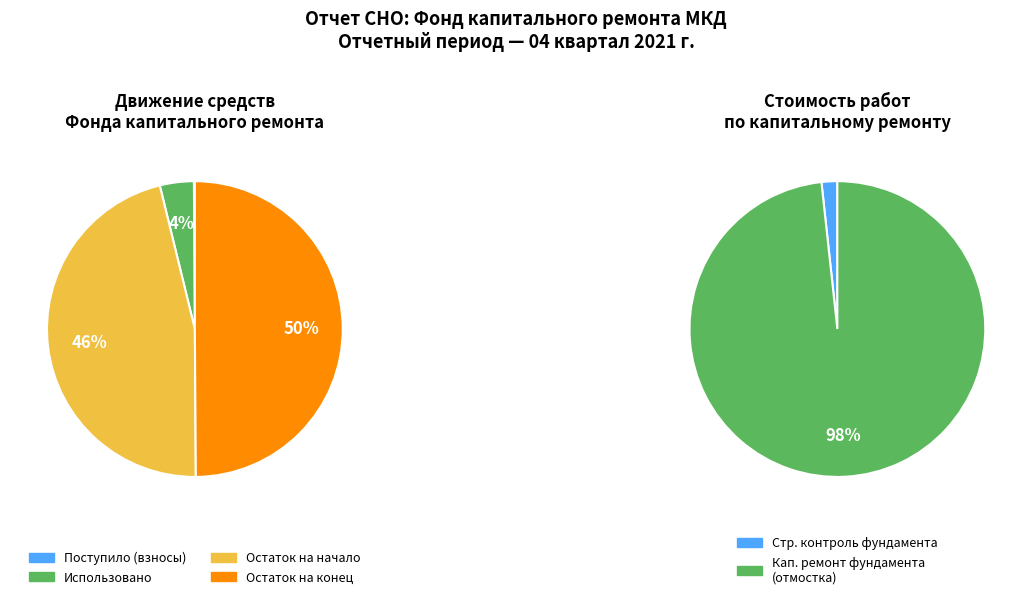

Is Строительный контроль фундамента the majority of the pie?

No